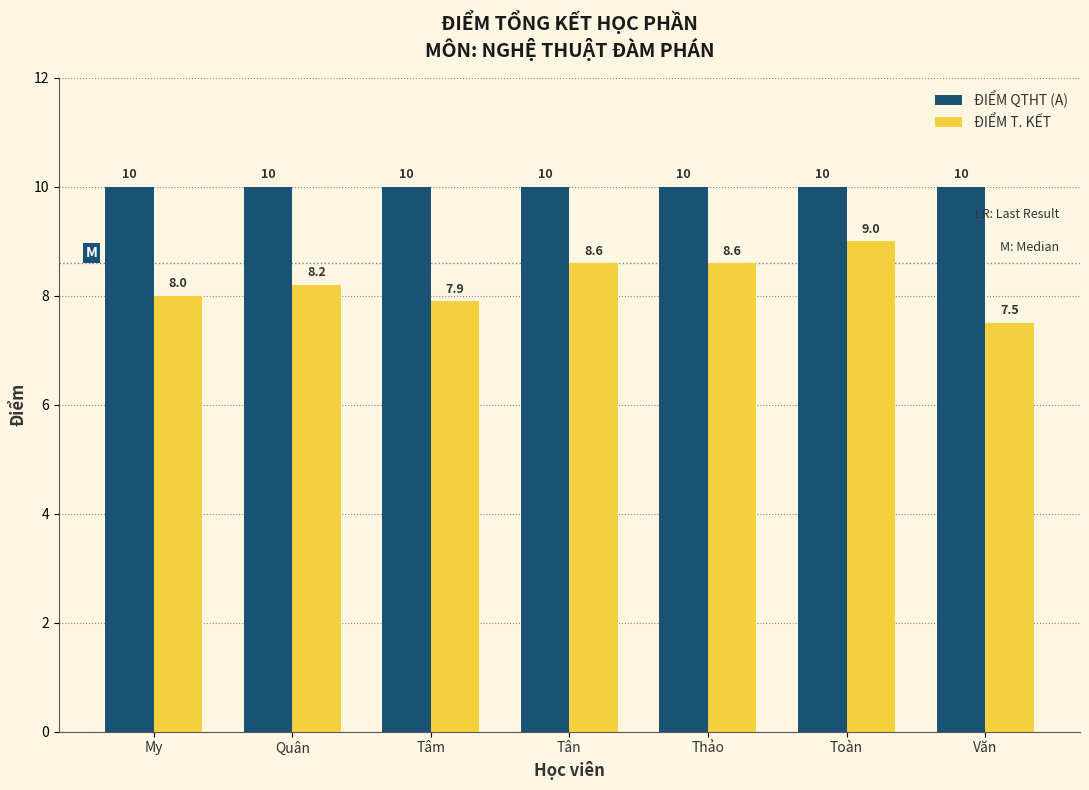

Reading left to right, what are all the values shown in this chart?

ĐIỂM QTHT (A): 10.0	10.0	10.0	10.0	10.0	10.0	10.0
ĐIỂM T. KẾT: 8.0	8.2	7.9	8.6	8.6	9.0	7.5